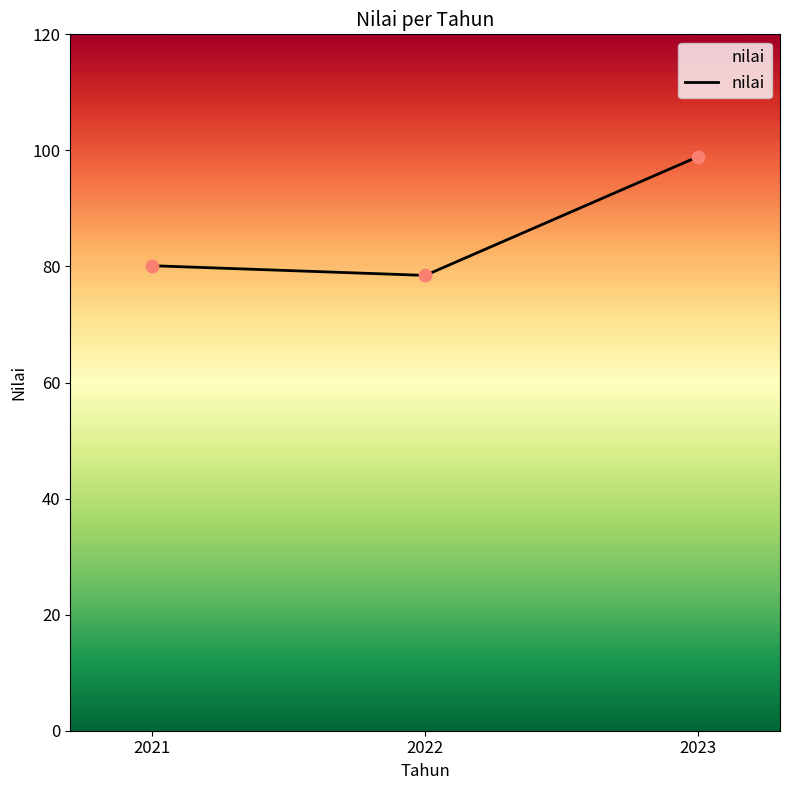

What is the change in value from 2021 to 2022?

-1.7